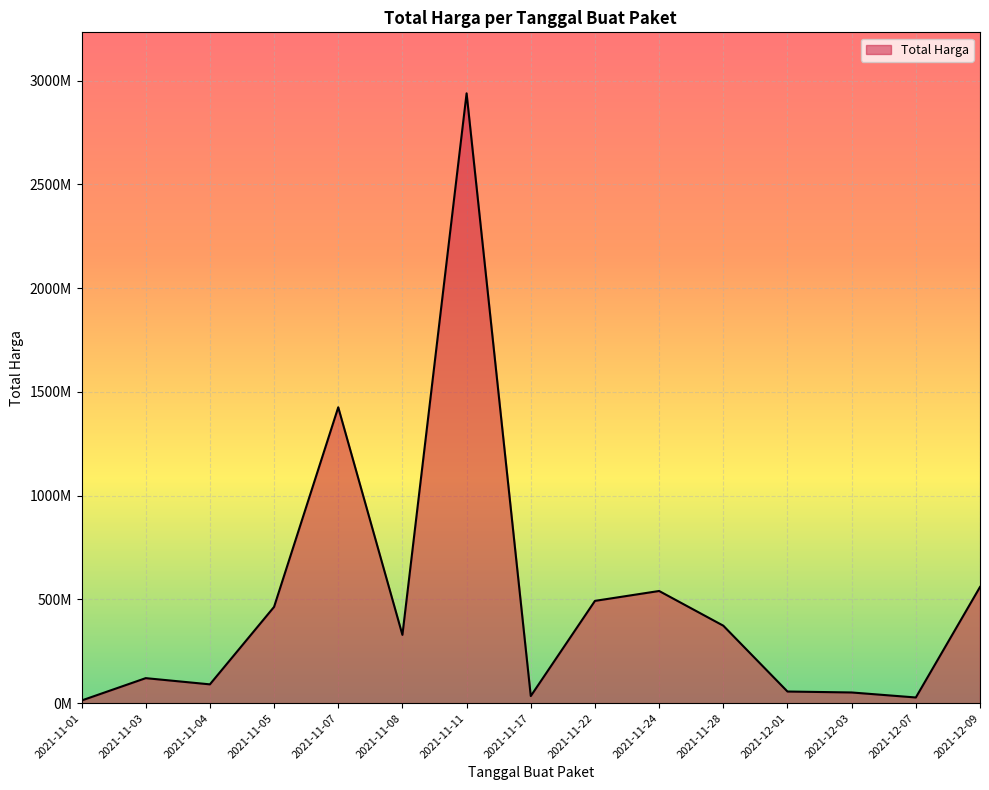

What is the greatest value displayed?

2892122000